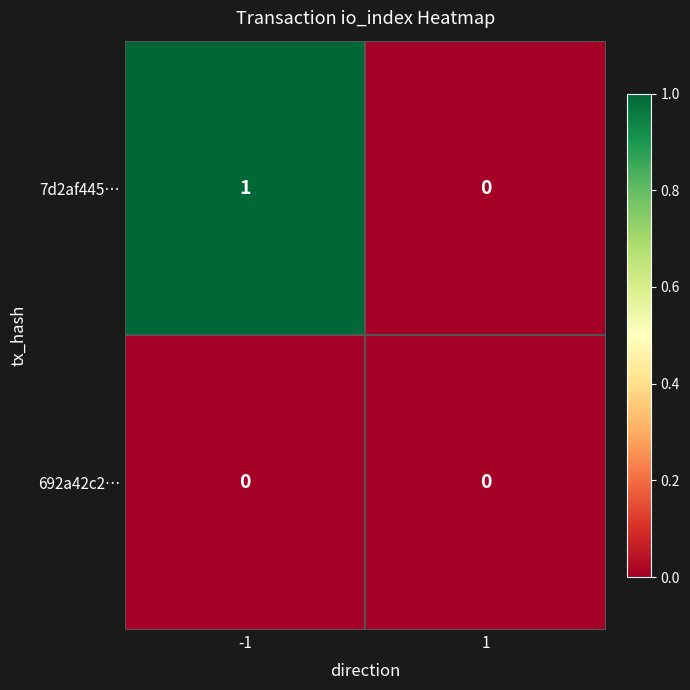

Reading right to left, what are all the values shown in this chart?

7d2af445…: 1=0	-1=1
692a42c2…: 1=0	-1=0